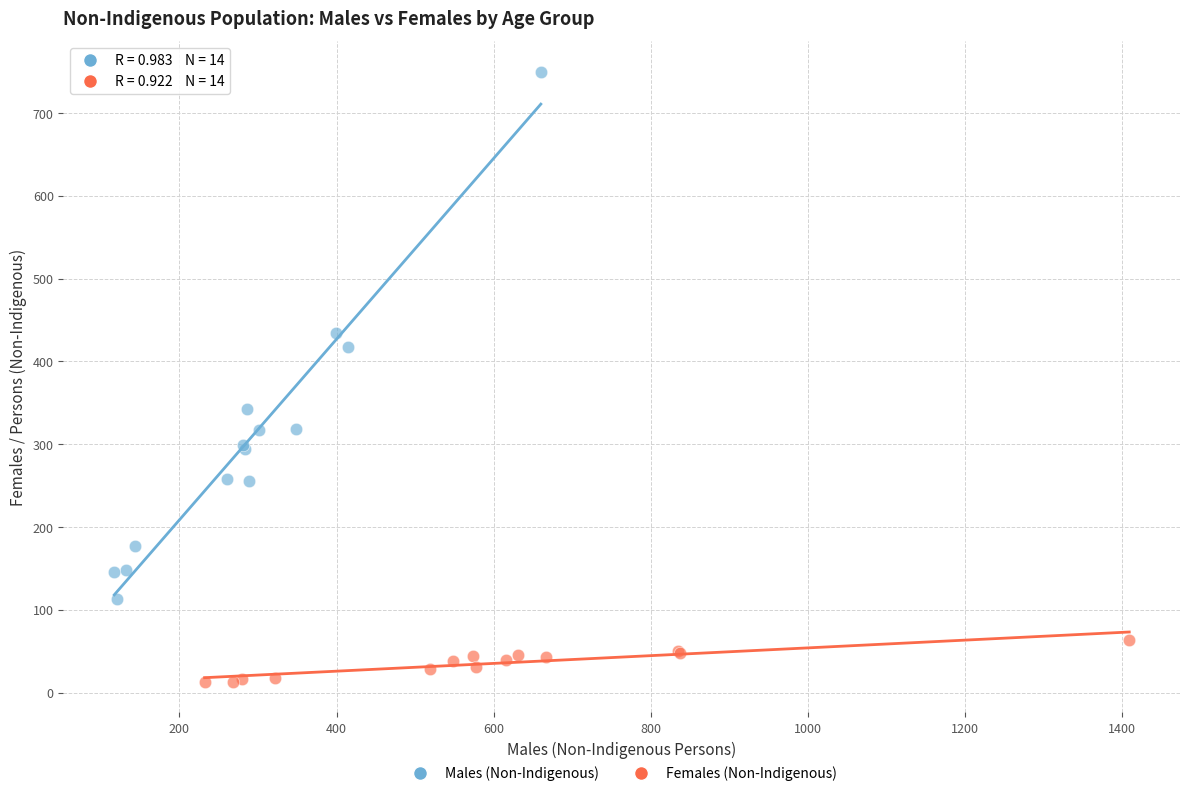

Which series has the widest spread of Y values?

Males (Non-Indigenous)